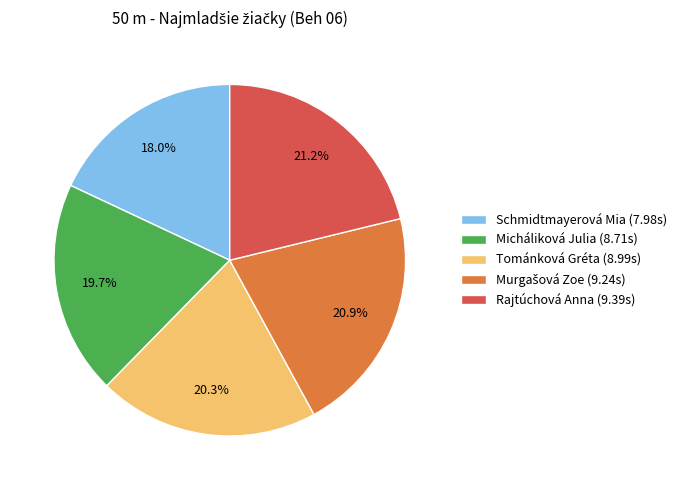

Does Micháliková Julia account for over 50% of the chart?

No